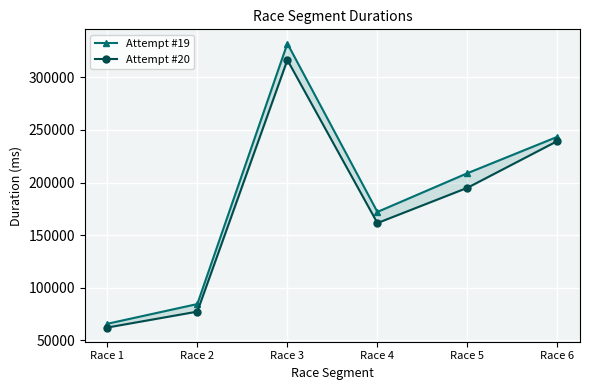

In Attempt #20, how many points are higher than both neighbors (excluding endpoints)?

1